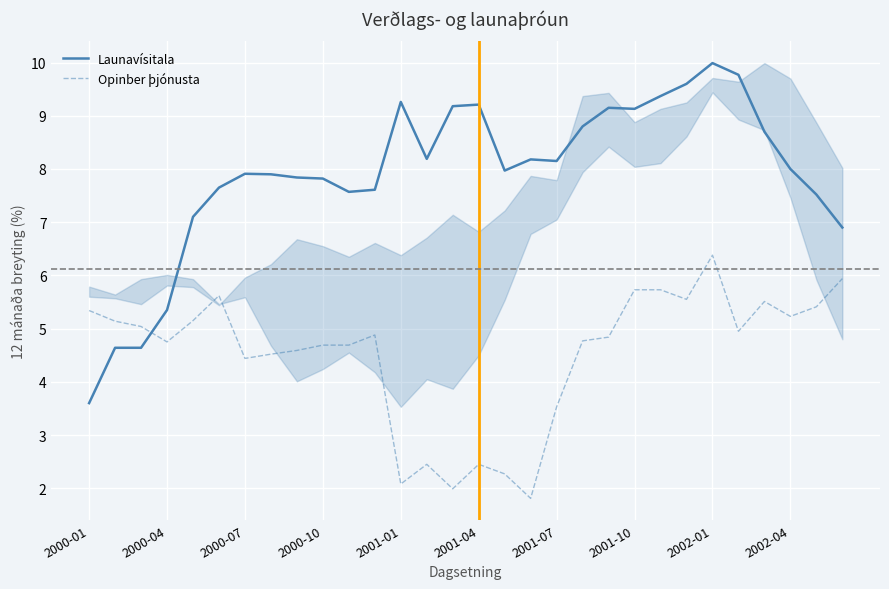

Which series has the largest total across all categories?

Launavísitala